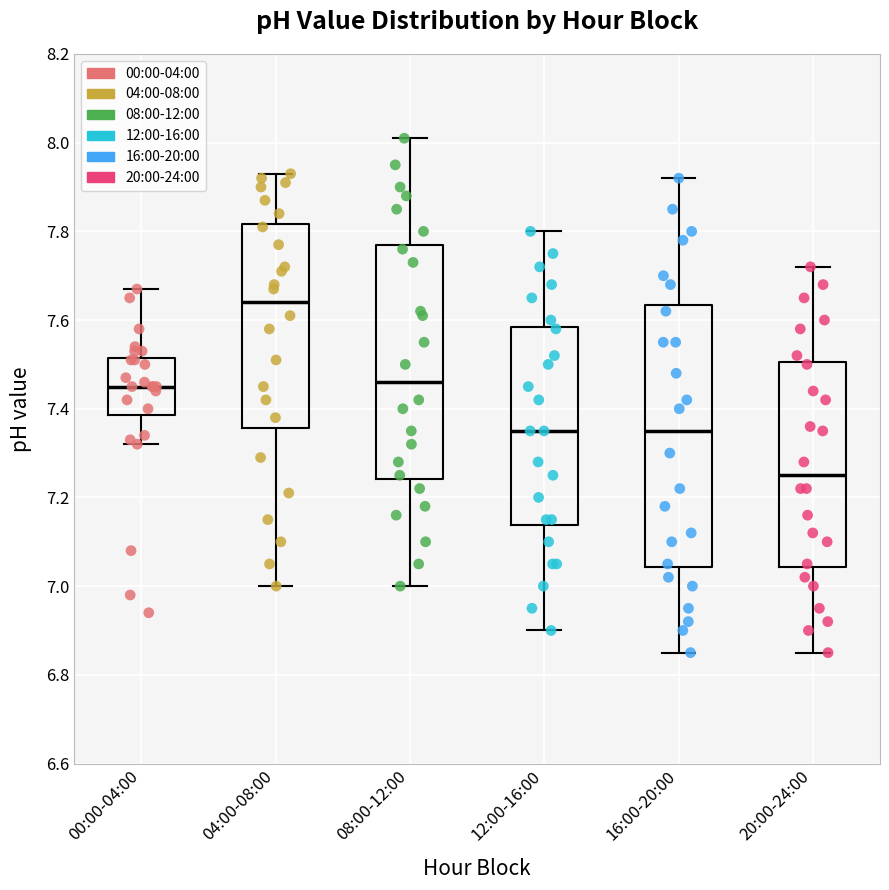

Where does the upper whisker of the box for 12:00-16:00 end on the y-axis? The values are not printed on the chart, so give them approximately, as read against the axis.

7.80